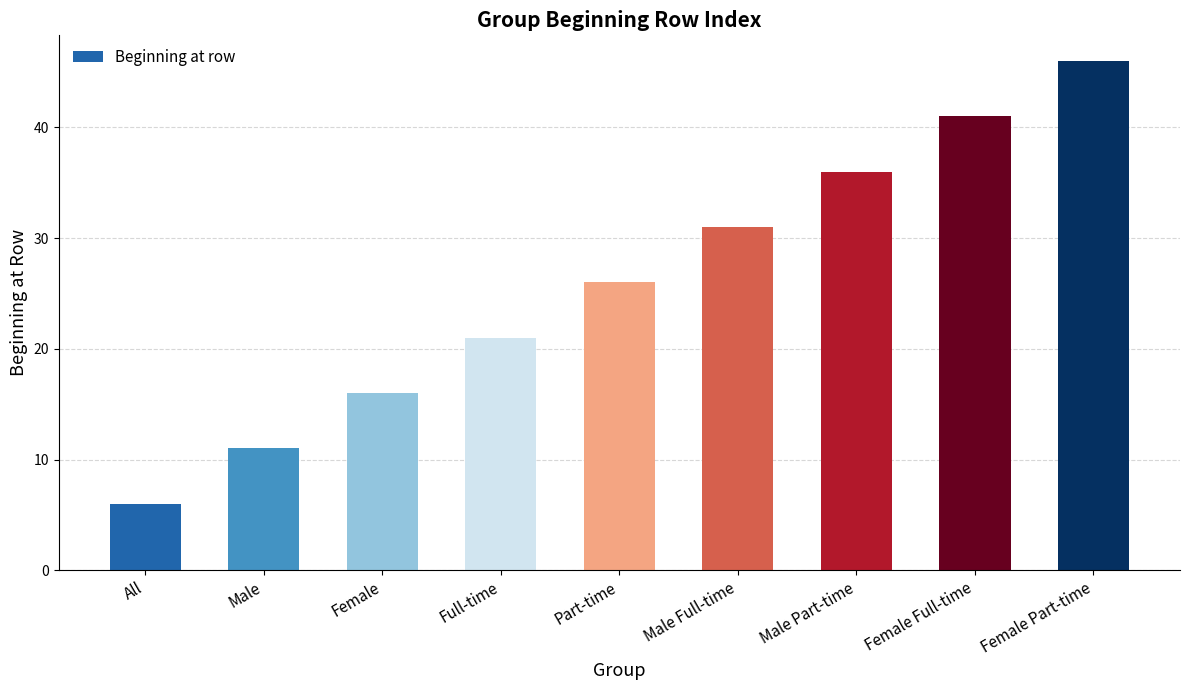

Between Male Part-time and Full-time, which is larger?

Male Part-time